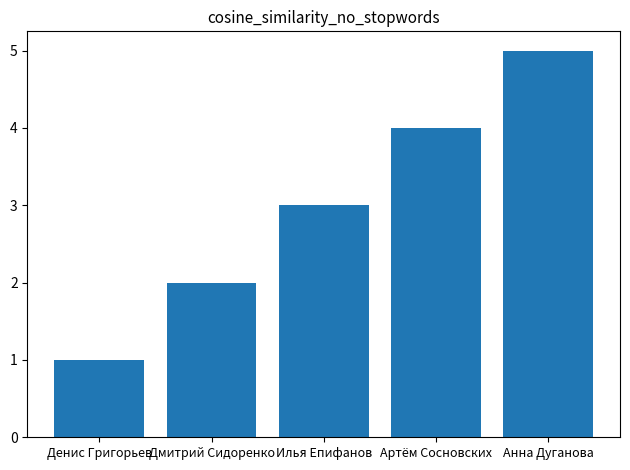

Reading right to left, extract all data points from this chart.

5	4	3	2	1